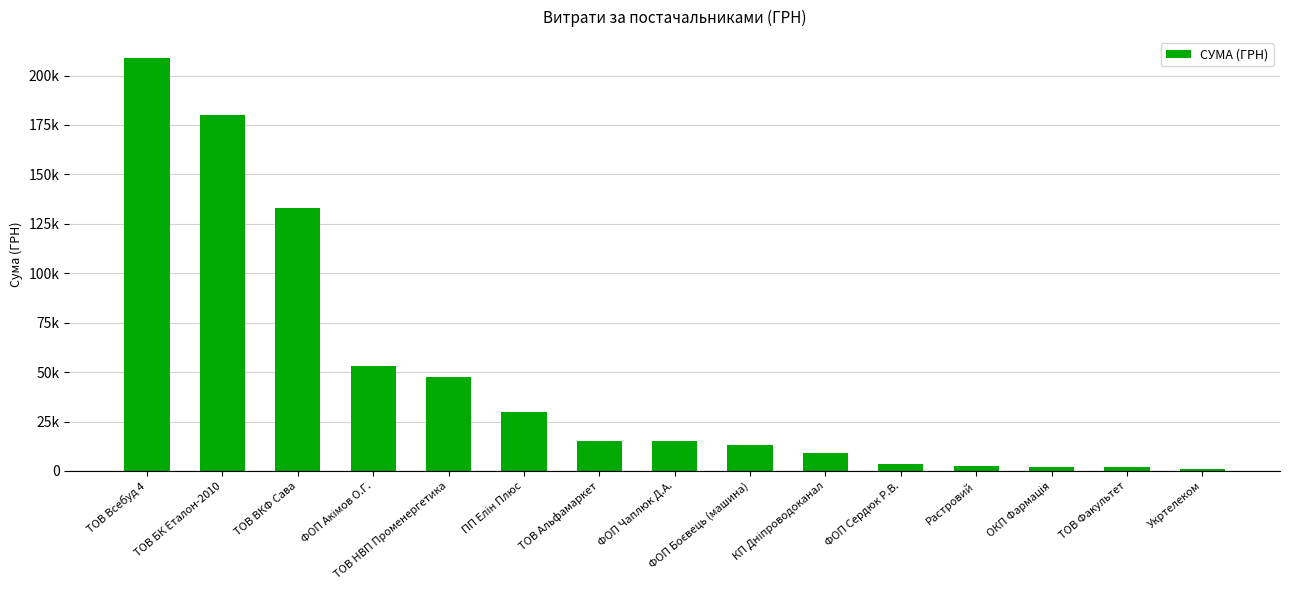

Does the chart contain any negative values?

No